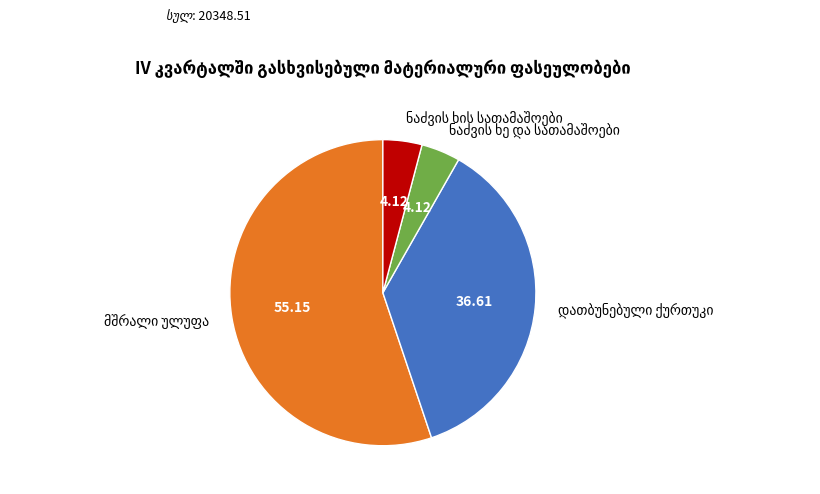

Does any single category account for the majority?

Yes